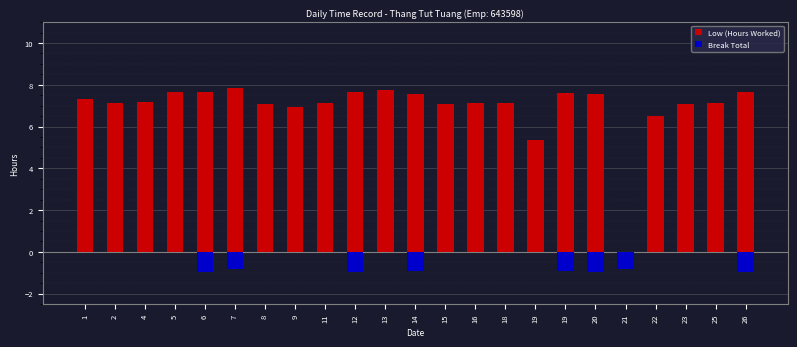

What is the sum of the Break Total values at 9 and 14?

-0.9